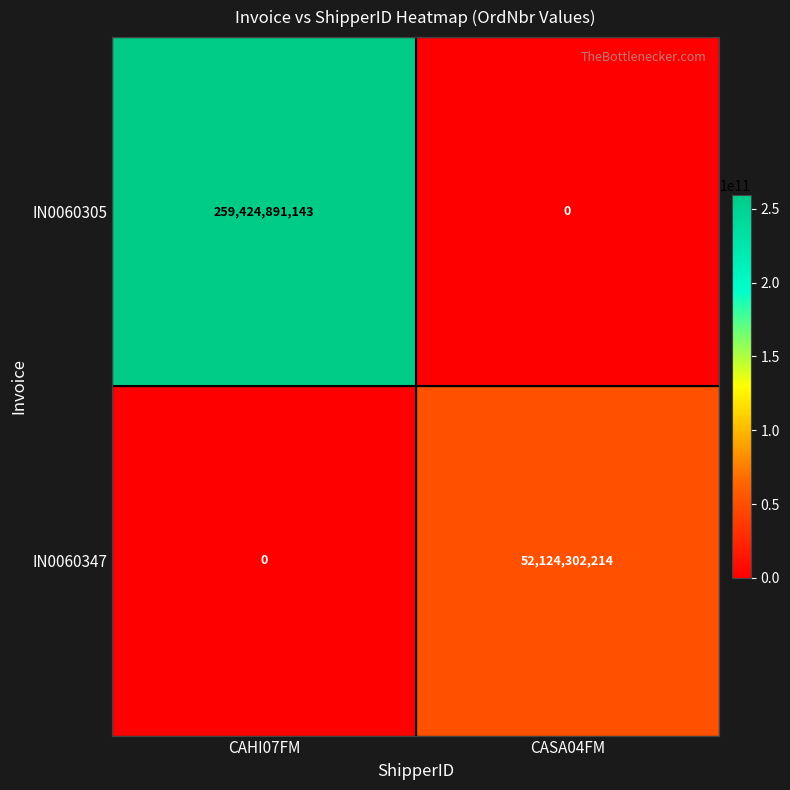

True or false: IN0060305 has a value of 0 at CASA04FM.

True